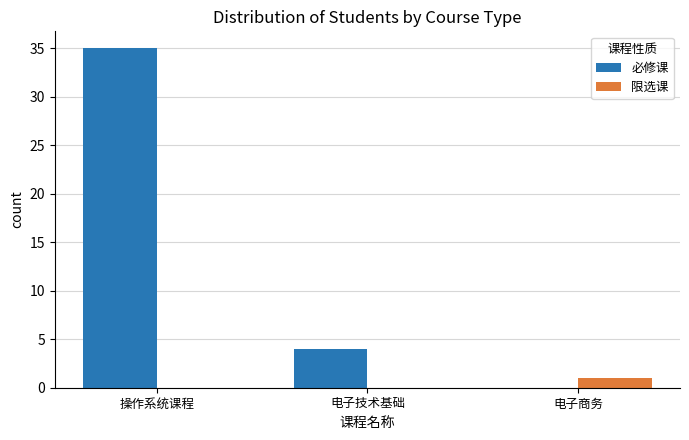

At which label is 必修课 closest to 17?

电子技术基础